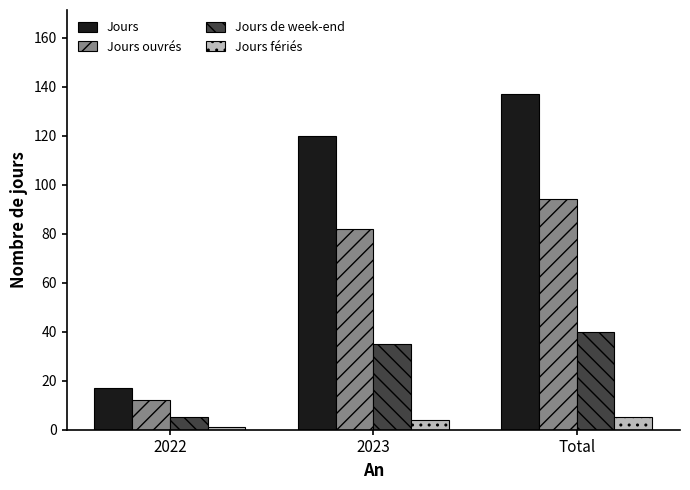

Is it true that Jours de week-end equals 40 at Total?

True